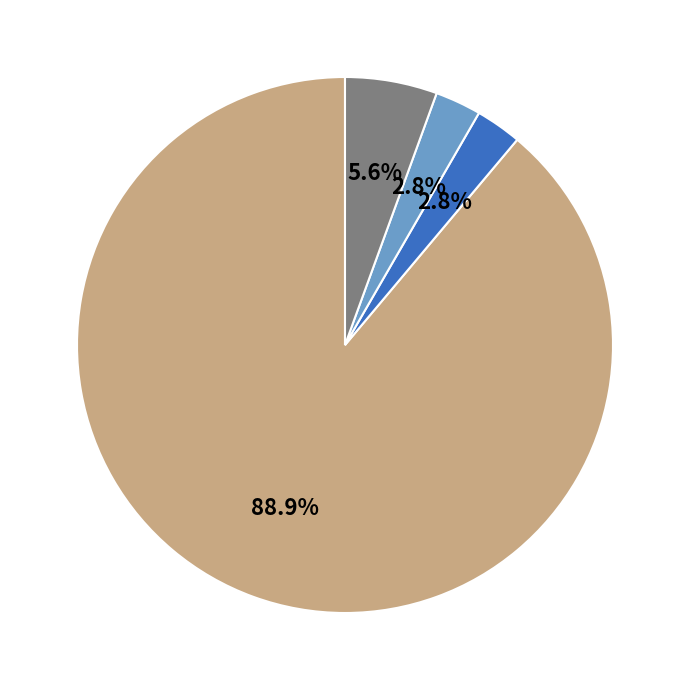

Is there any slice that represents more than half of the pie?

Yes